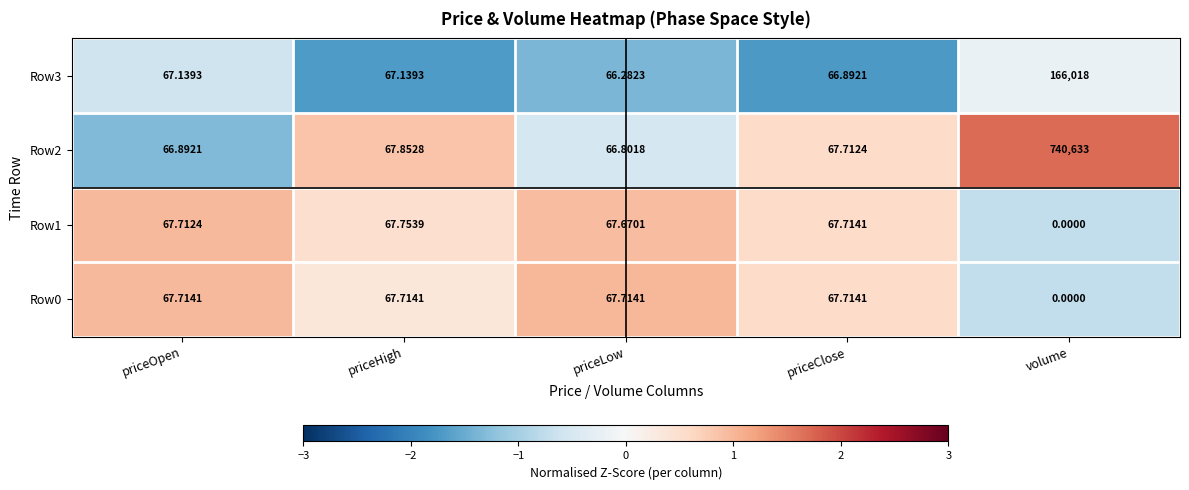

At which label is Row1 closest to 33?

volume